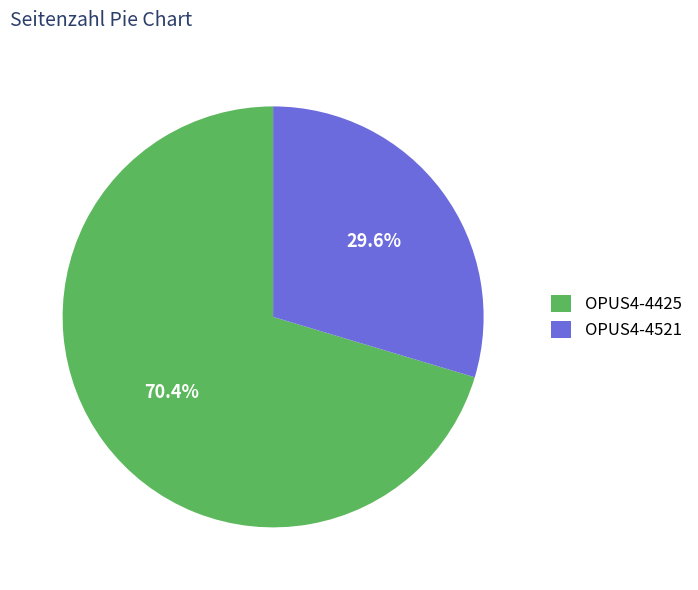

True or false: OPUS4-4425 accounts for 70% of the total.

True